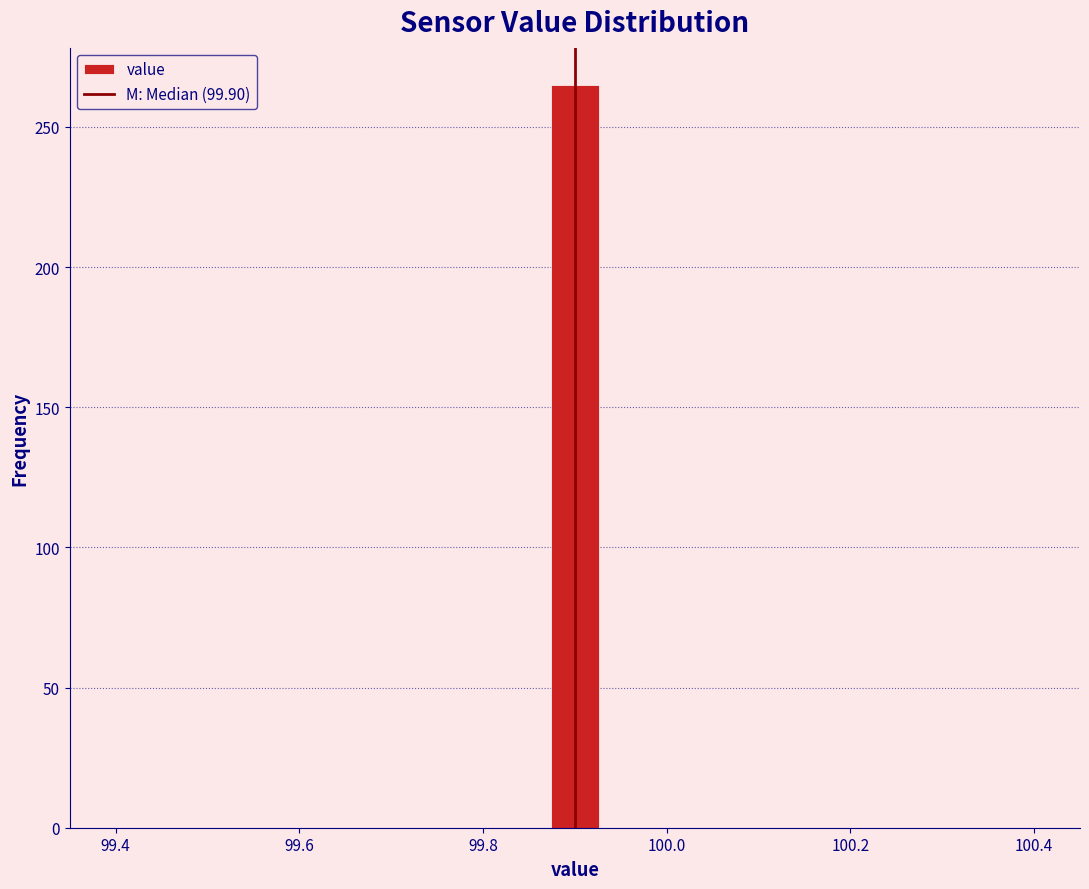

Read against the x-axis, roughly where is the centre of the tallest bar?

99.90